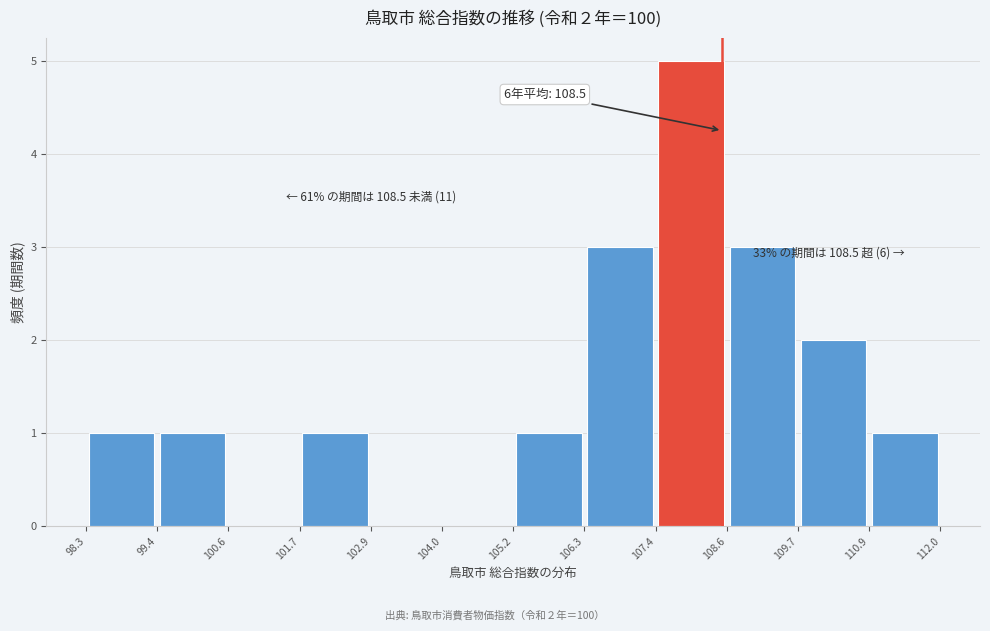

Over which range of the x-axis is the bar tallest?

107.4 to 108.6